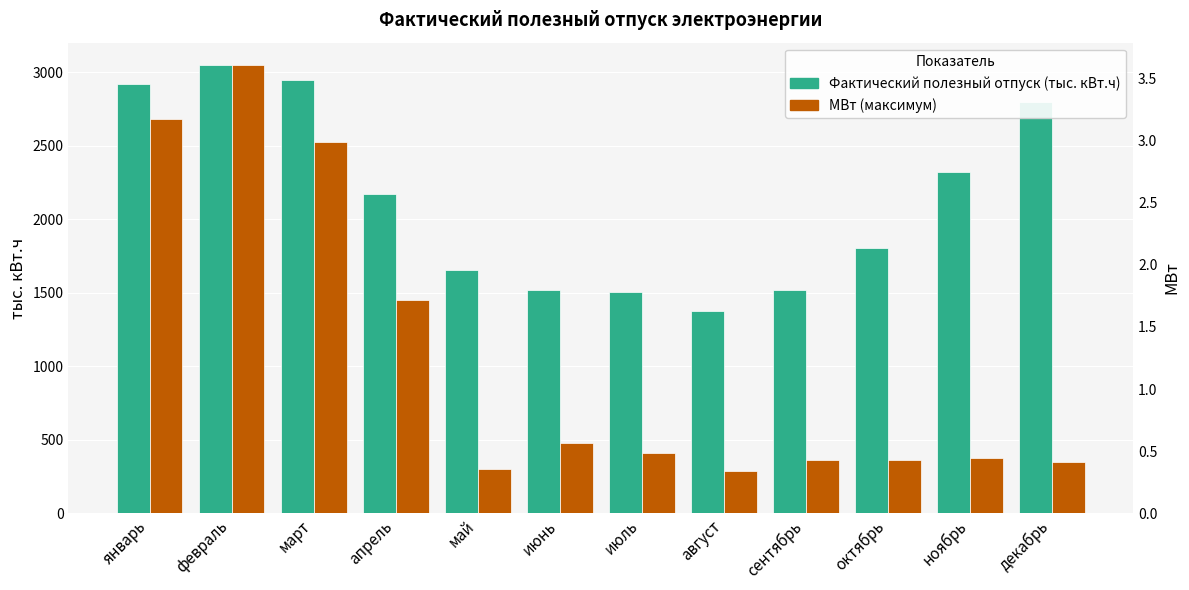

How many values in the Фактический полезный отпуск (тыс. кВт.ч) series exceed 2171?

6